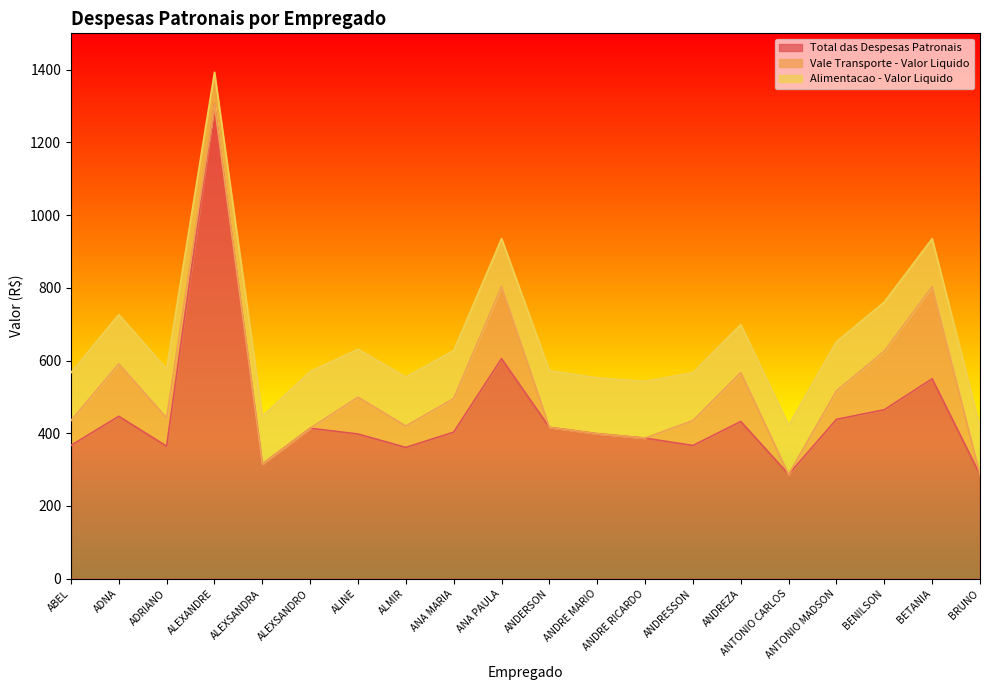

What position from the left is BETANIA?

19